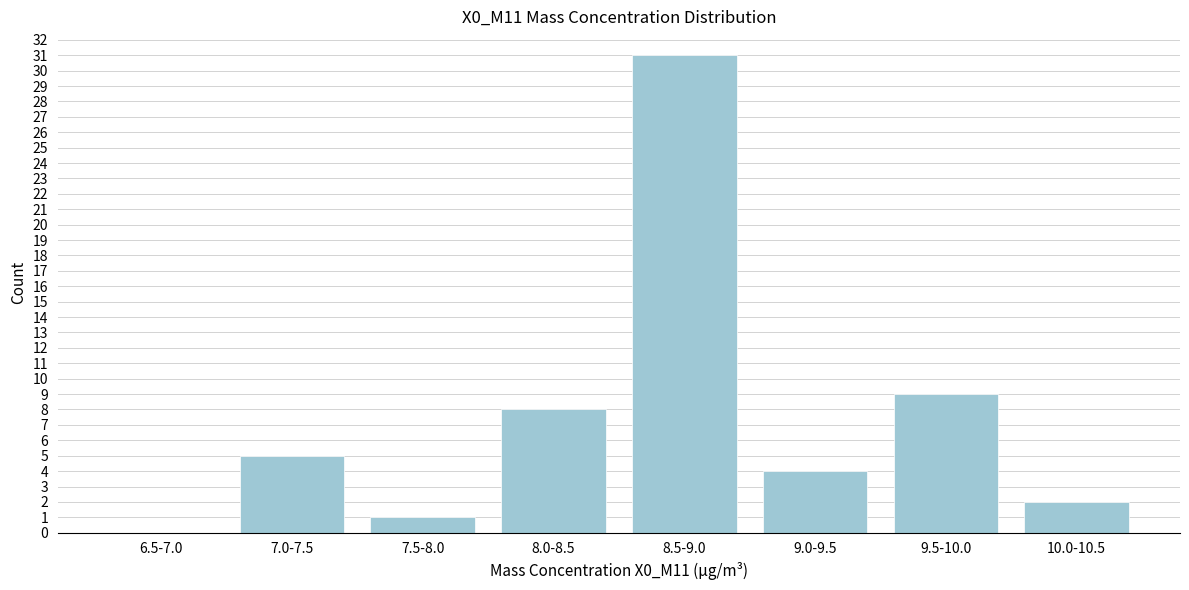

Reading right to left, extract all data points from this chart.

10.0-10.5=2	9.5-10.0=9	9.0-9.5=4	8.5-9.0=31	8.0-8.5=8	7.5-8.0=1	7.0-7.5=5	6.5-7.0=0